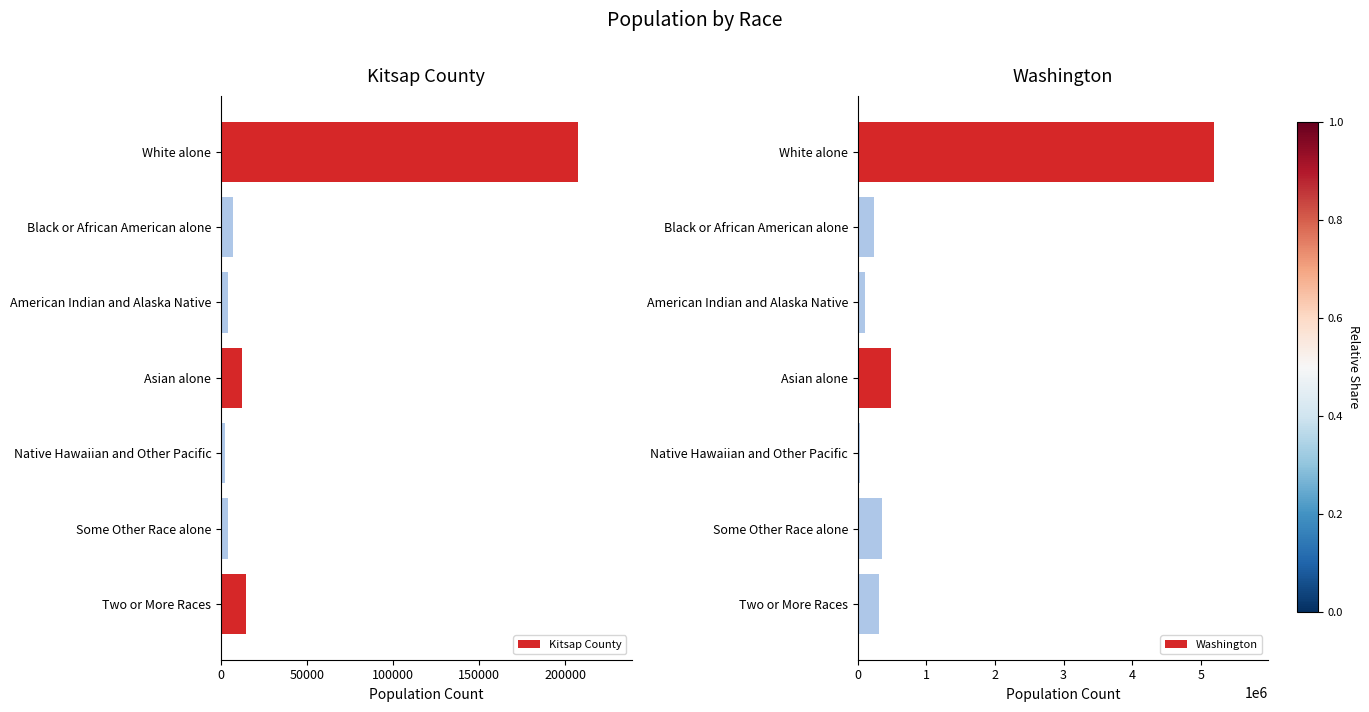

True or false: Washington has a value of 52879 at 200000.

False